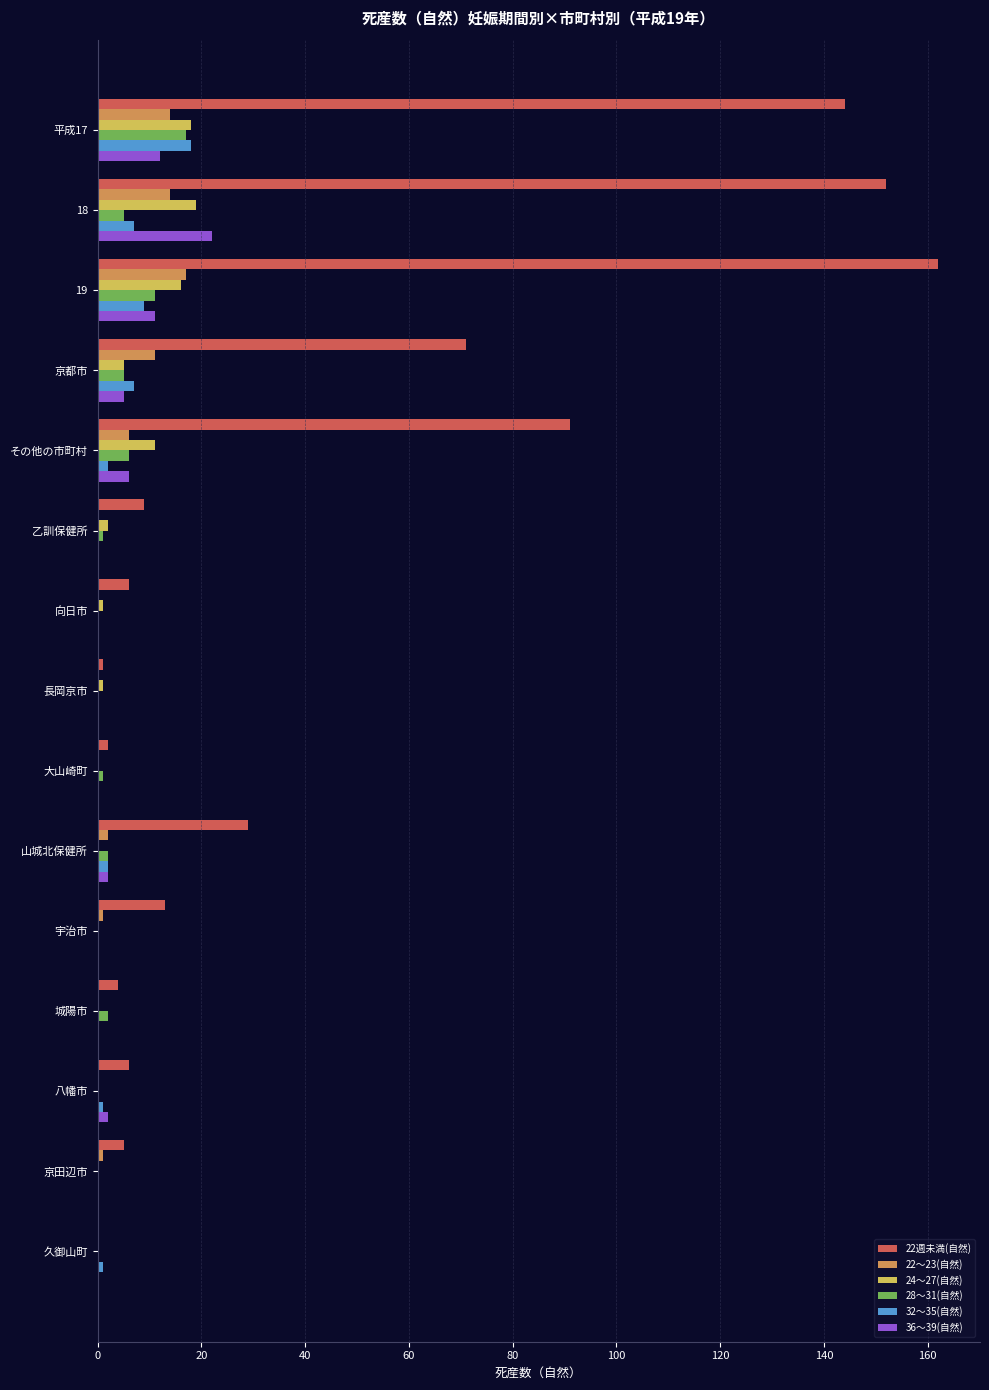

Is it true that 32～35(自然) equals 0 at 城陽市?

True